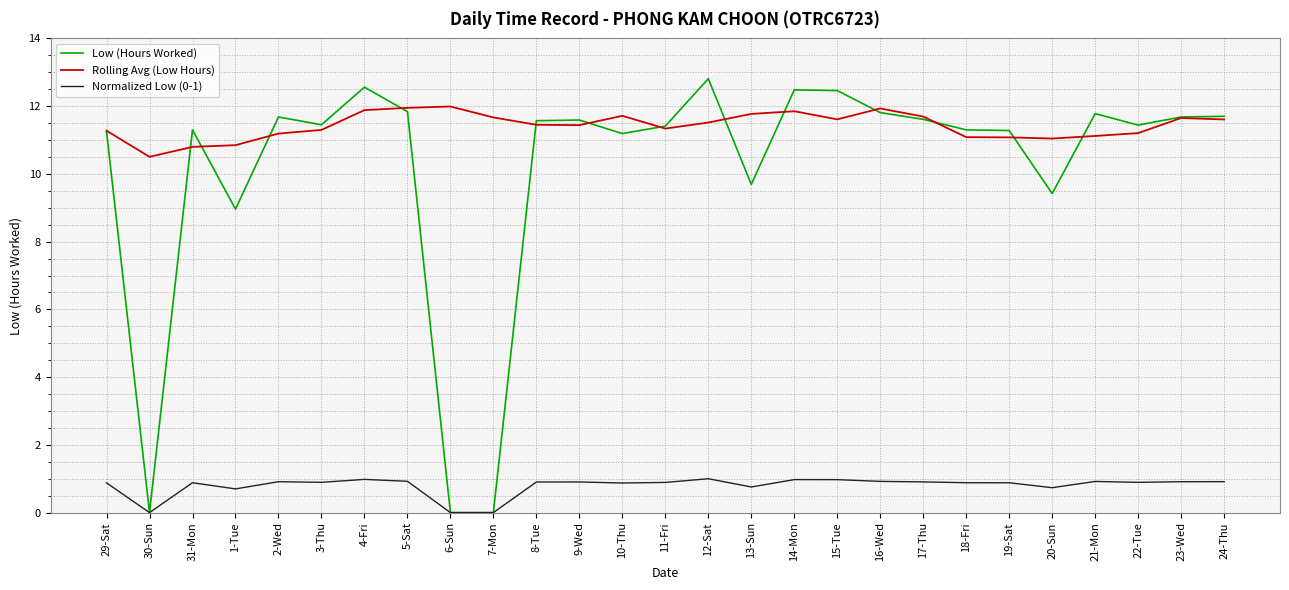

Is it true that Normalized Low (0-1) equals 0.9 at 8-Tue?

True